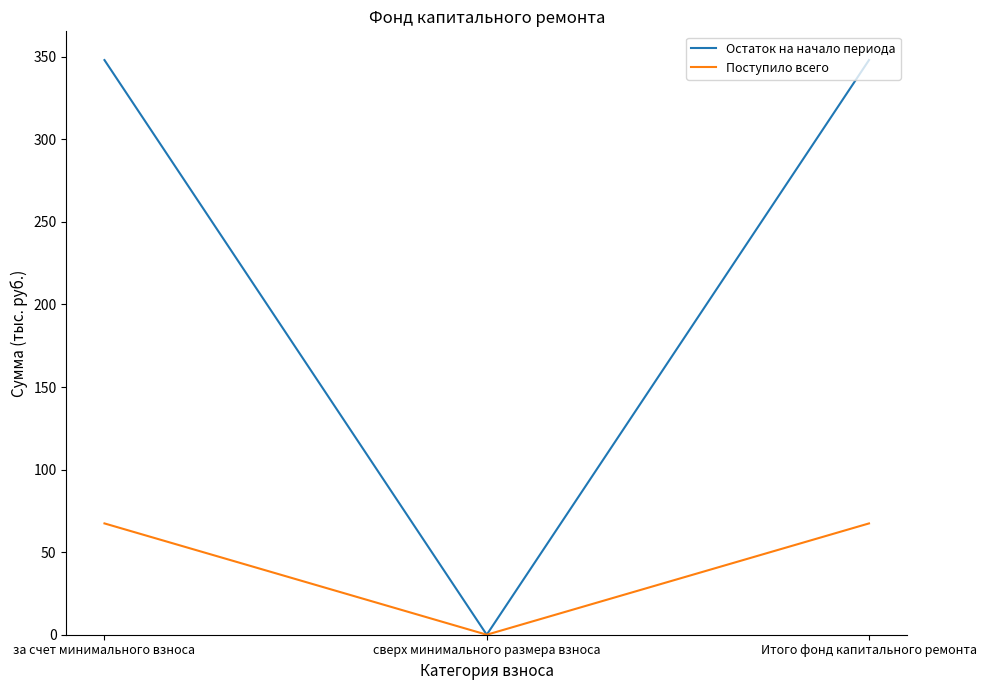

Which series has the widest spread of values?

Остаток на начало периода